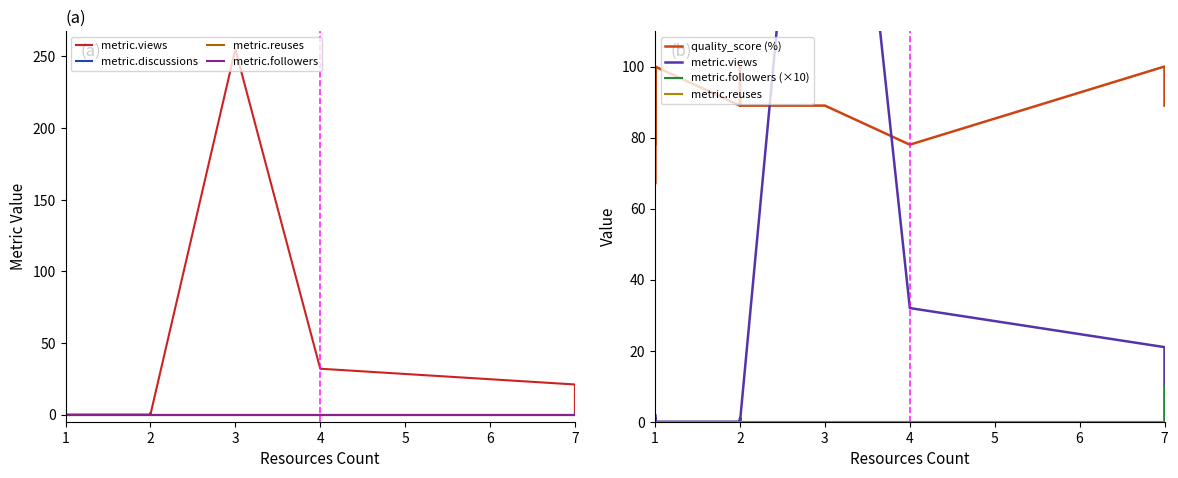

Rank the series by their maximum value, from highest to lowest.

metric.views, quality_score (%), metric.followers (×10), metric.followers, metric.discussions, metric.reuses